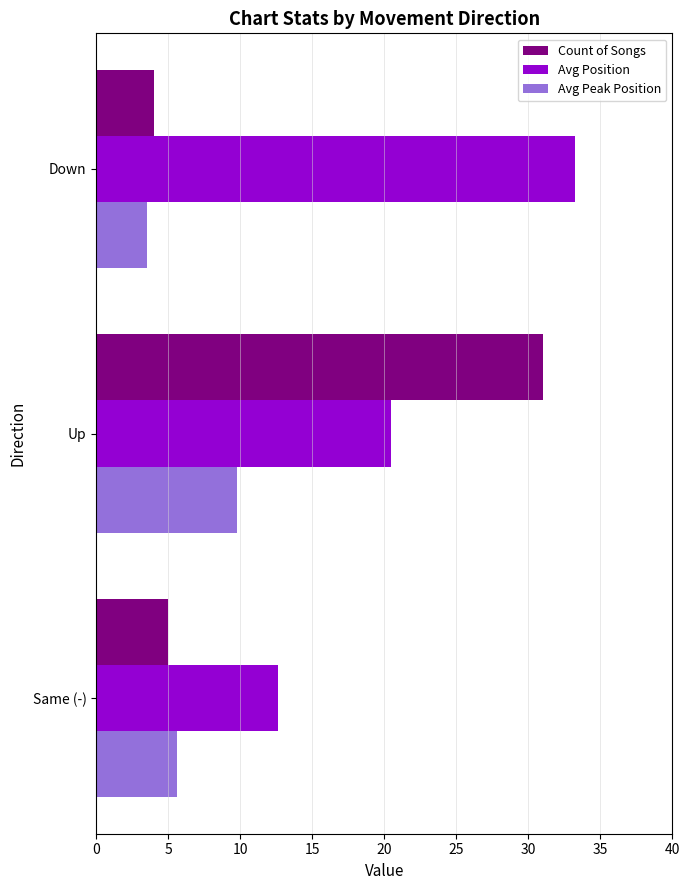

What are all the series names shown in the legend?

Count of Songs, Avg Position, Avg Peak Position